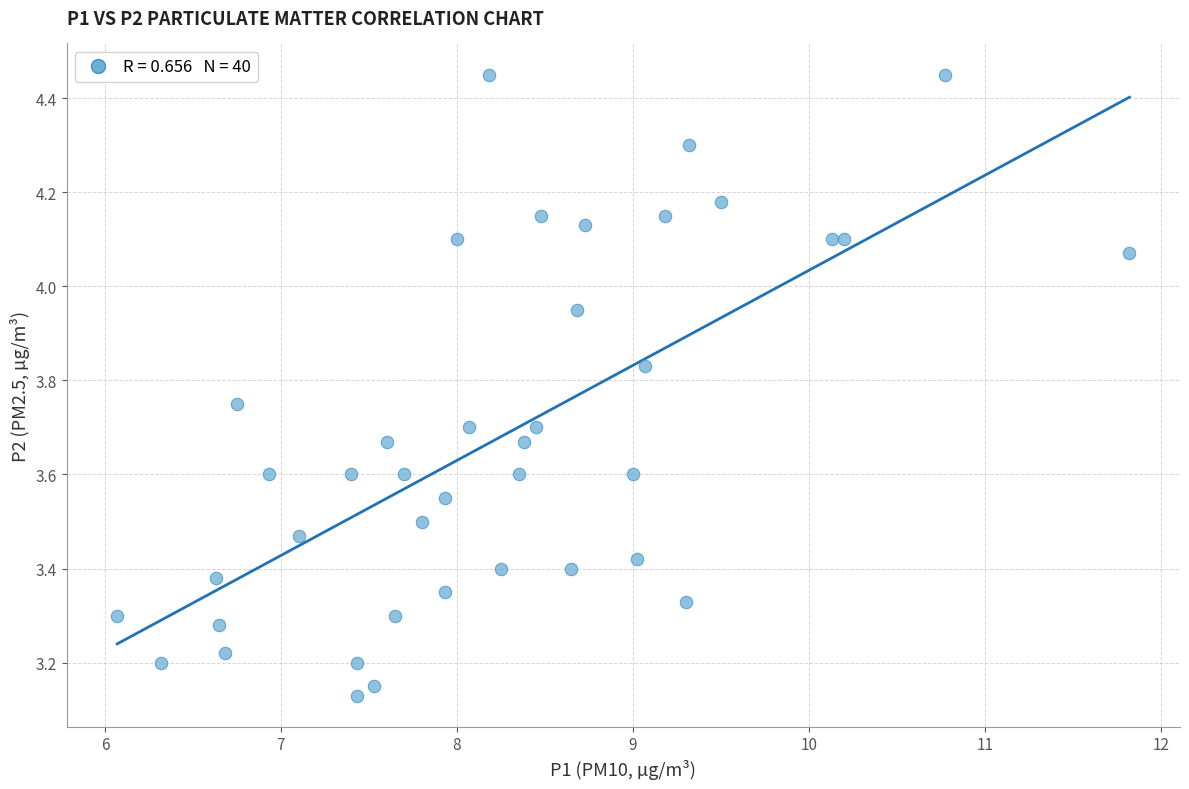

What is the range of X values (max minus min)?

5.8